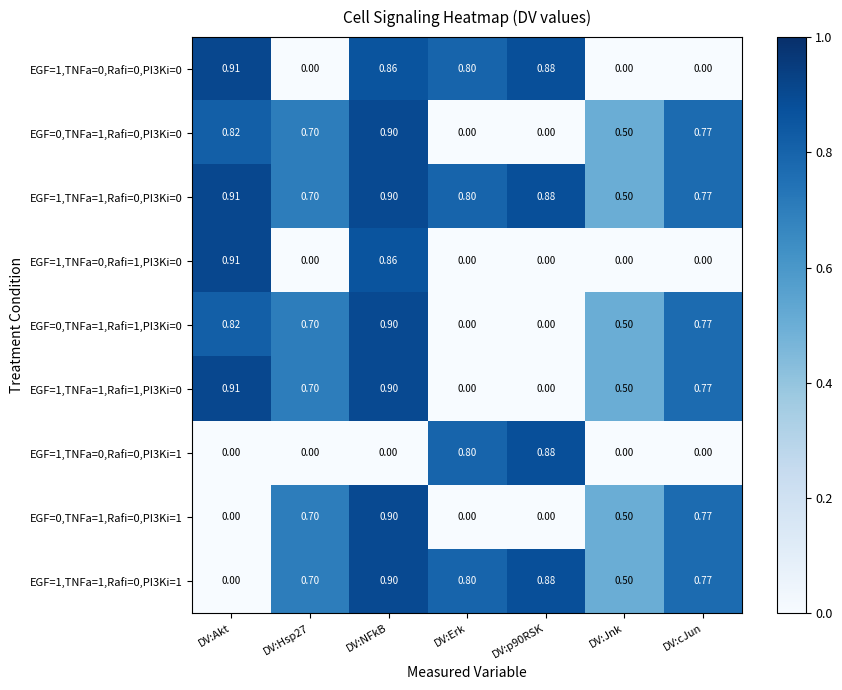

Is the value of EGF=0,TNFa=1,Rafi=0,PI3Ki=0 at DV:Jnk greater than the value of EGF=1,TNFa=1,Rafi=0,PI3Ki=0 at DV:cJun?

No